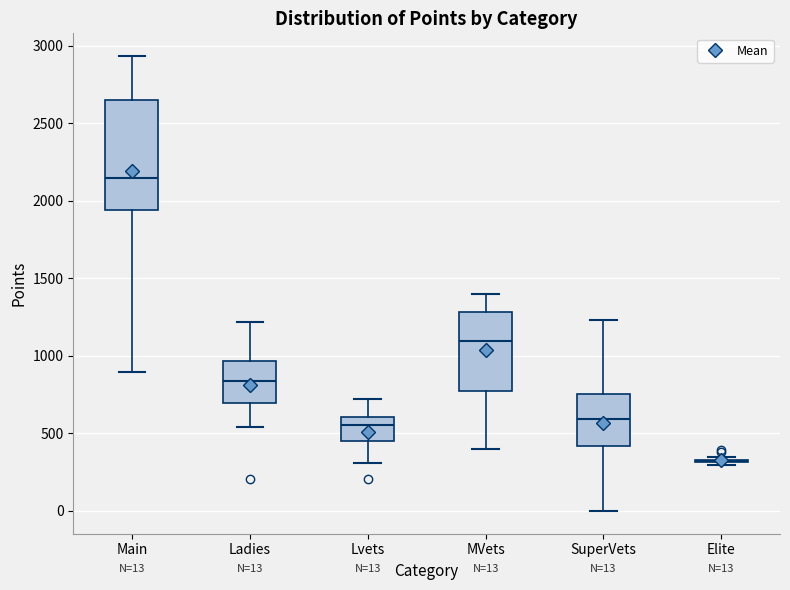

Which box is the tallest, from its lower edge to its upper edge?

Main